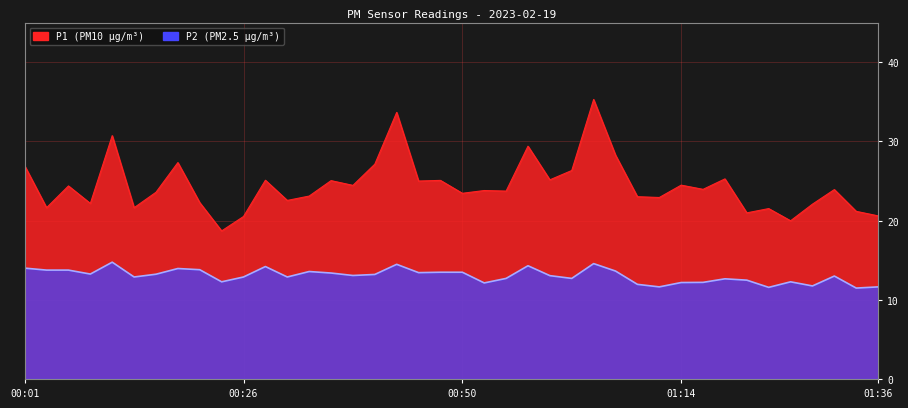

How many values in the P1 series are below 23?

14